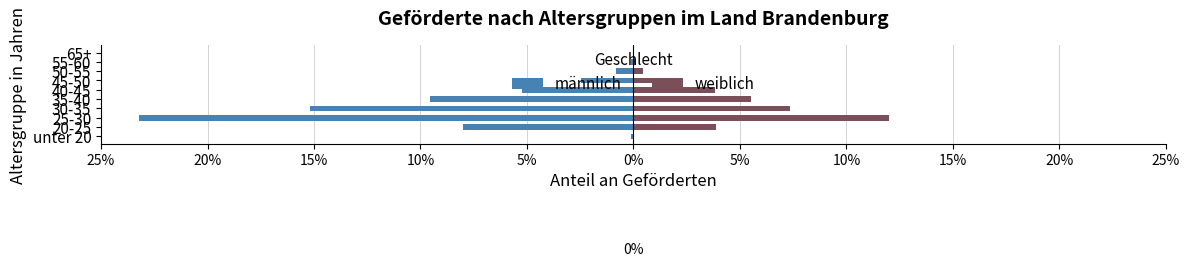

What is the difference between the maximum and minimum values in the weiblich series?

12.0